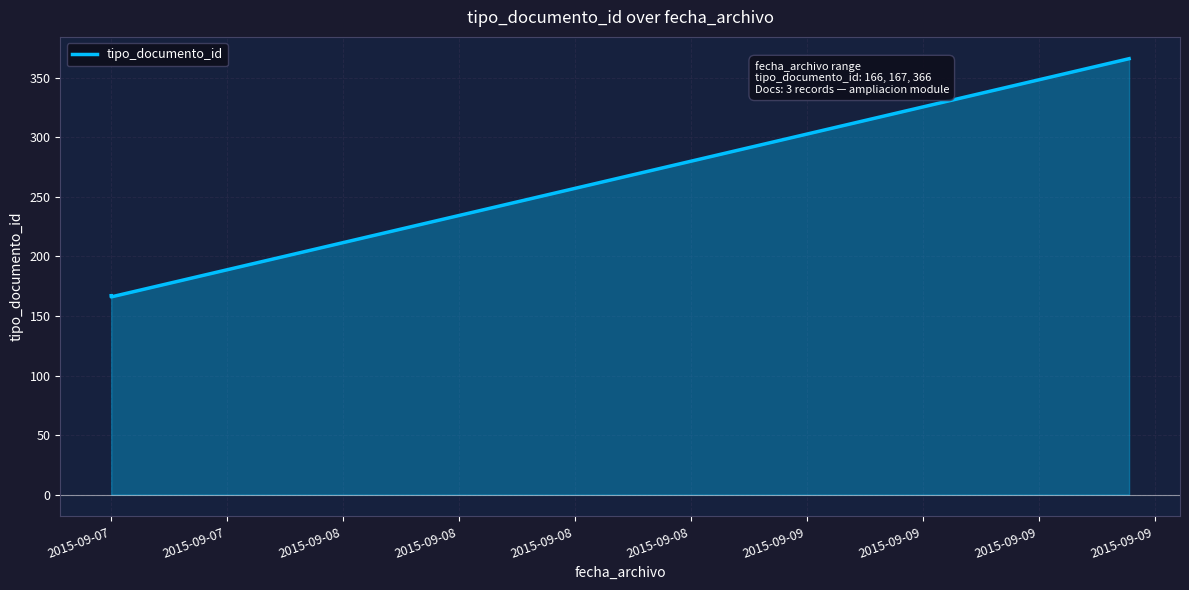

What is the average value?

233